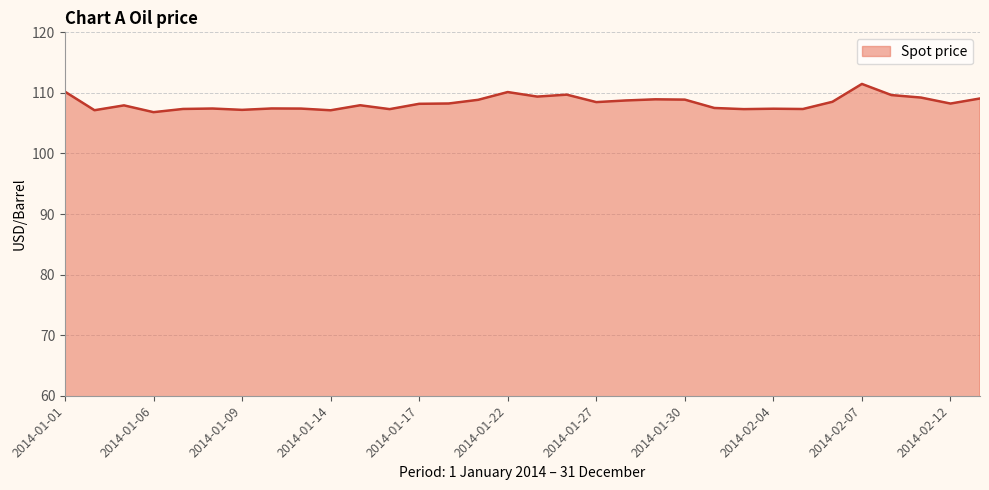

What is the smallest value displayed?

106.8